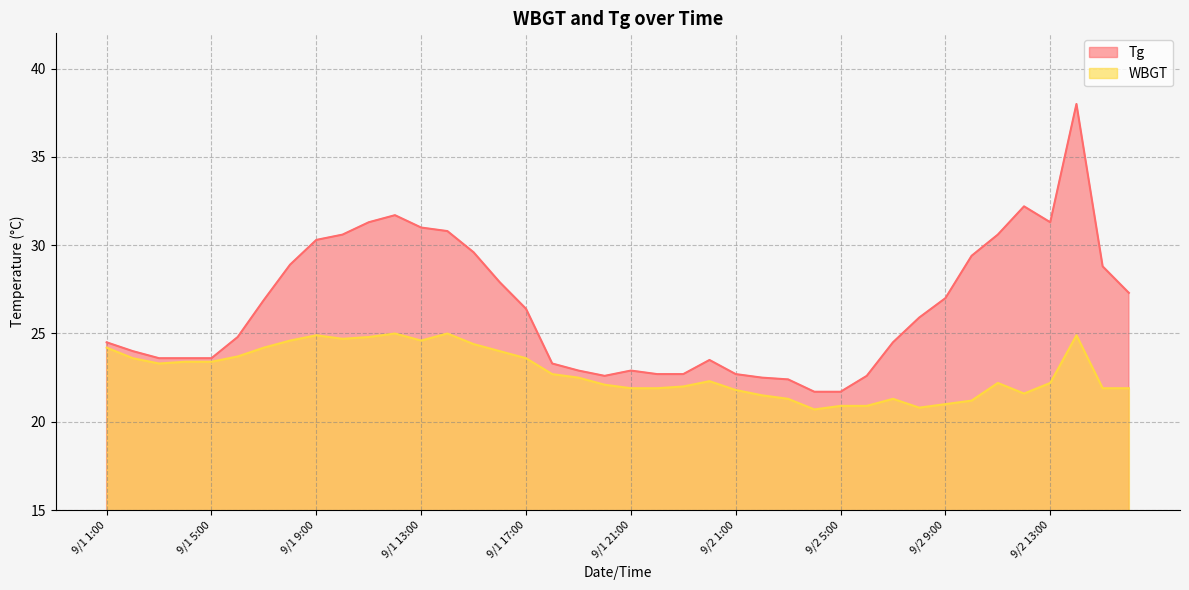

What is the sum of the WBGT values at 9/1 19:00 and 9/2 8:00?

43.3